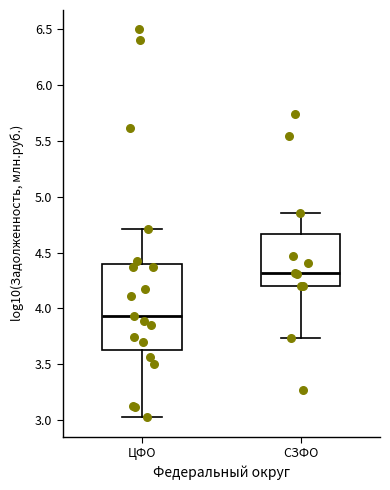

Reading left to right, read every box against the y-axis: the position of its median line, the range the box covers, and the ends of its whiskers. The values are not printed on the chart, so give them approximately, as read against the axis.

ЦФО: median 3.95, box 3.65 to 4.40, whiskers 3.05 to 4.70
СЗФО: median 4.30, box 4.20 to 4.65, whiskers 3.75 to 4.85